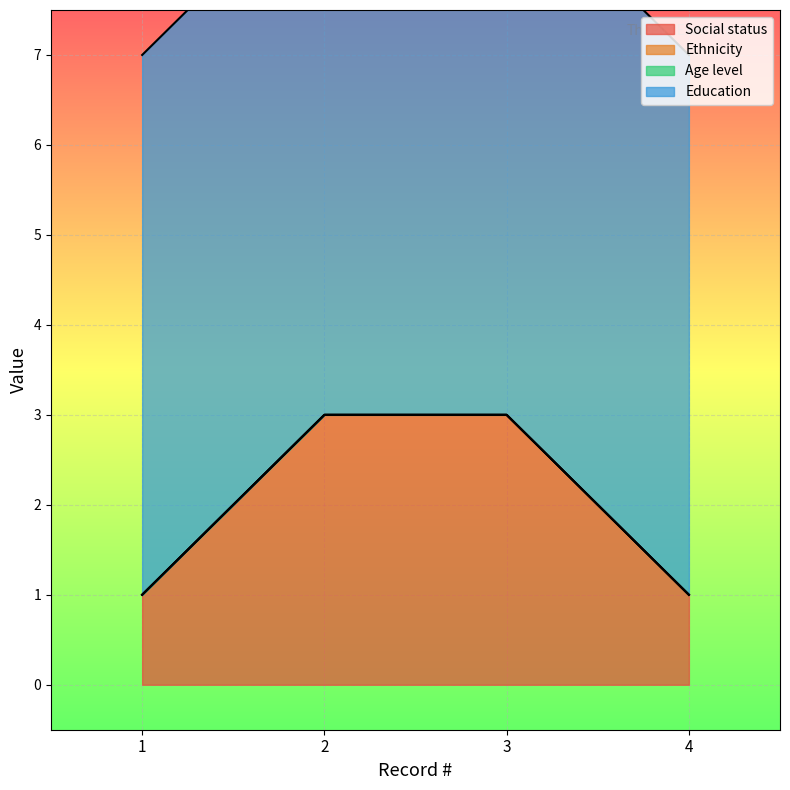

List the labels in order of Ethnicity value, smallest first.

1, 2, 3, 4